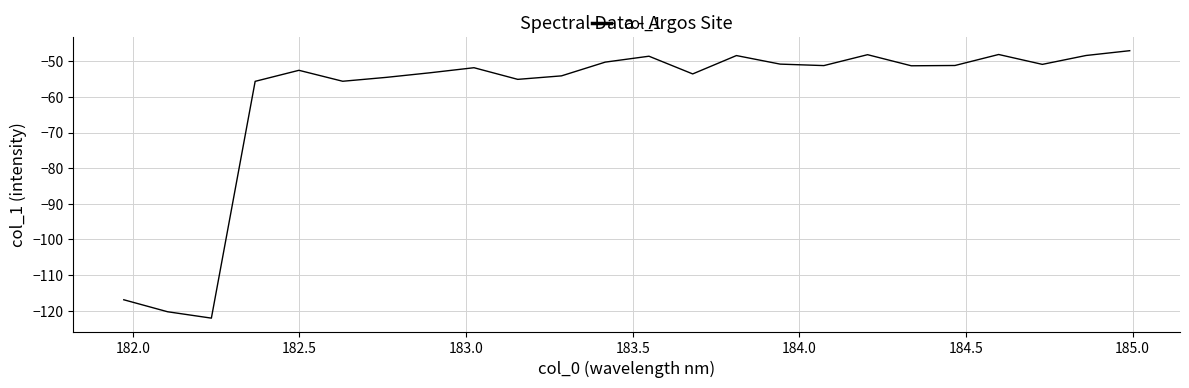

What is the greatest value displayed?

-47.0